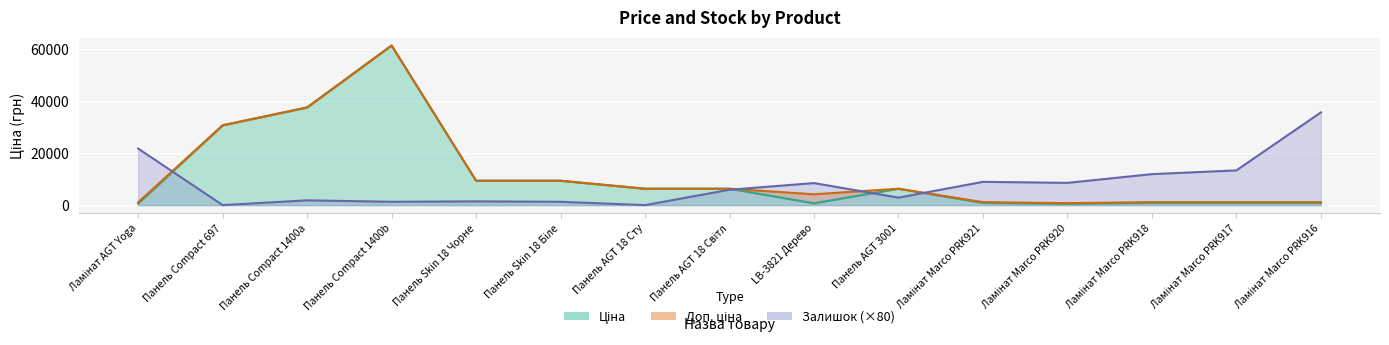

Is it true that Ціна equals 183.8 at Ламінат Marco PRK920?

False